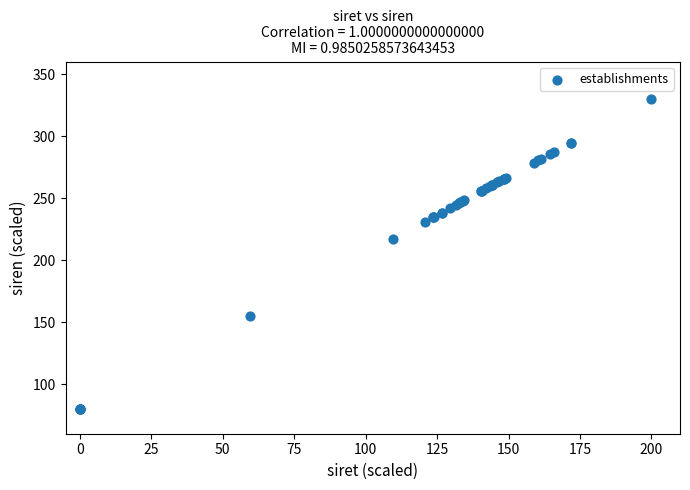

What Y value in the scatter plot is closest to 205?

217.2